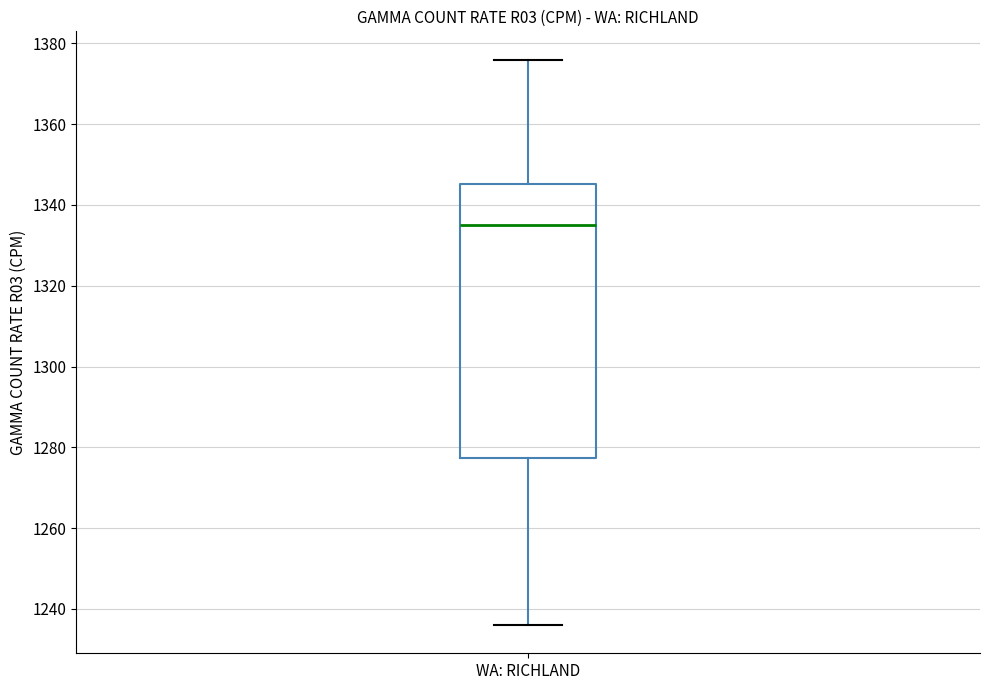

Read this box plot against the y-axis: the position of the median line, the range covered by the box, and the ends of both whiskers. The values are not printed on the chart, so give them approximately, as read against the axis.

median 1336, box 1278 to 1346, whiskers 1236 to 1376